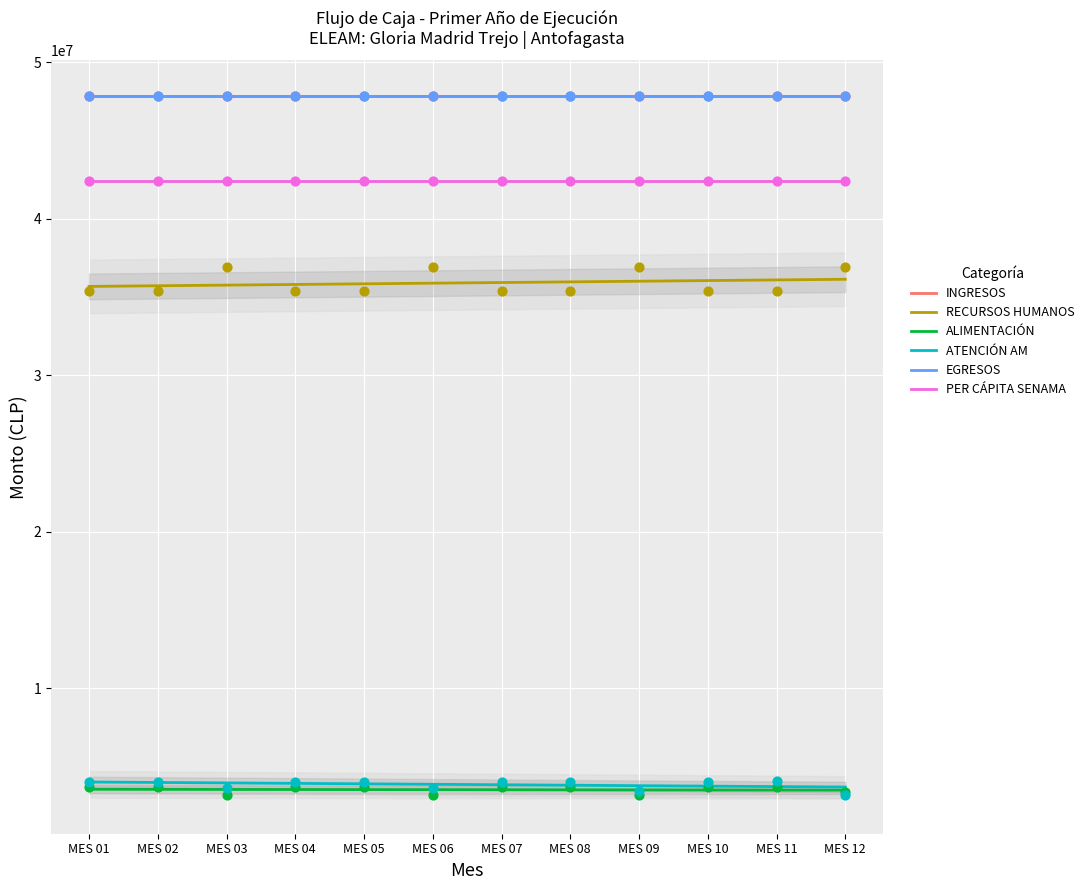

At how many categories does at least one series exceed 46510763?

12